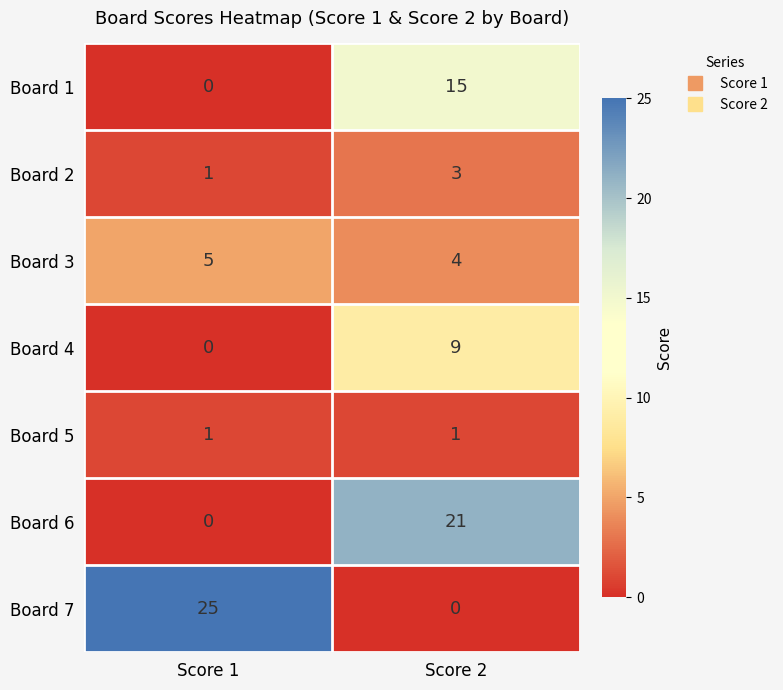

Between Score 1 and Score 2, which series saw the biggest shift?

Board 7